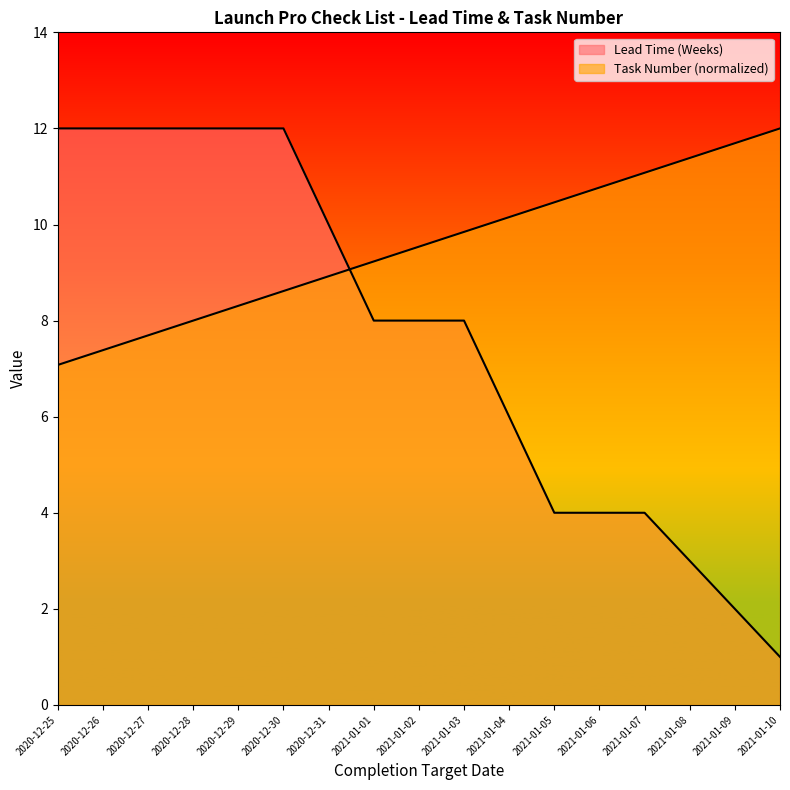

Which series has the widest spread of values?

Lead Time (Weeks)